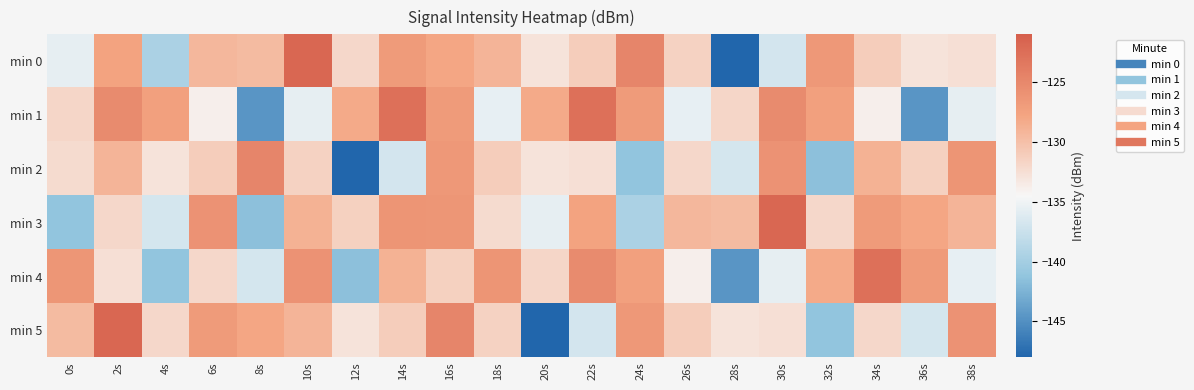

Reading right to left, list all the values displayed in this chart.

min 0: 38s=-132.6	36s=-132.9	34s=-131.1	32s=-126.5	30s=-136.9	28s=-148.0	26s=-131.5	24s=-124.7	22s=-131.1	20s=-132.8	18s=-129.1	16s=-128.0	14s=-126.9	12s=-131.9	10s=-121.8	8s=-129.6	6s=-129.2	4s=-139.5	2s=-127.6	0s=-135.6
min 1: 38s=-135.6	36s=-144.6	34s=-133.8	32s=-127.4	30s=-125.3	28s=-131.8	26s=-135.5	24s=-126.9	22s=-122.7	20s=-128.3	18s=-135.5	16s=-126.9	14s=-122.7	12s=-128.3	10s=-135.6	8s=-144.6	6s=-133.8	4s=-127.4	2s=-125.3	0s=-131.8
min 2: 38s=-126.2	36s=-131.4	34s=-128.9	32s=-141.5	30s=-126.0	28s=-136.8	26s=-131.9	24s=-141.2	22s=-132.6	20s=-132.9	18s=-131.1	16s=-126.5	14s=-136.9	12s=-148.0	10s=-131.5	8s=-124.7	6s=-131.1	4s=-132.8	2s=-129.1	0s=-132.3
min 3: 38s=-129.1	36s=-128.0	34s=-126.9	32s=-131.9	30s=-121.8	28s=-129.6	26s=-129.2	24s=-139.5	22s=-127.6	20s=-135.6	18s=-132.3	16s=-126.3	14s=-126.2	12s=-131.4	10s=-128.9	8s=-141.5	6s=-126.0	4s=-136.8	2s=-131.9	0s=-141.2
min 4: 38s=-135.5	36s=-126.9	34s=-122.7	32s=-128.3	30s=-135.6	28s=-144.6	26s=-133.8	24s=-127.4	22s=-125.3	20s=-131.8	18s=-126.2	16s=-131.4	14s=-128.9	12s=-141.5	10s=-126.0	8s=-136.8	6s=-131.9	4s=-141.2	2s=-132.6	0s=-126.3
min 5: 38s=-126.0	36s=-136.8	34s=-131.9	32s=-141.2	30s=-132.6	28s=-132.9	26s=-131.1	24s=-126.5	22s=-136.9	20s=-148.0	18s=-131.5	16s=-124.7	14s=-131.1	12s=-132.8	10s=-129.1	8s=-128.0	6s=-126.9	4s=-131.9	2s=-121.8	0s=-129.6